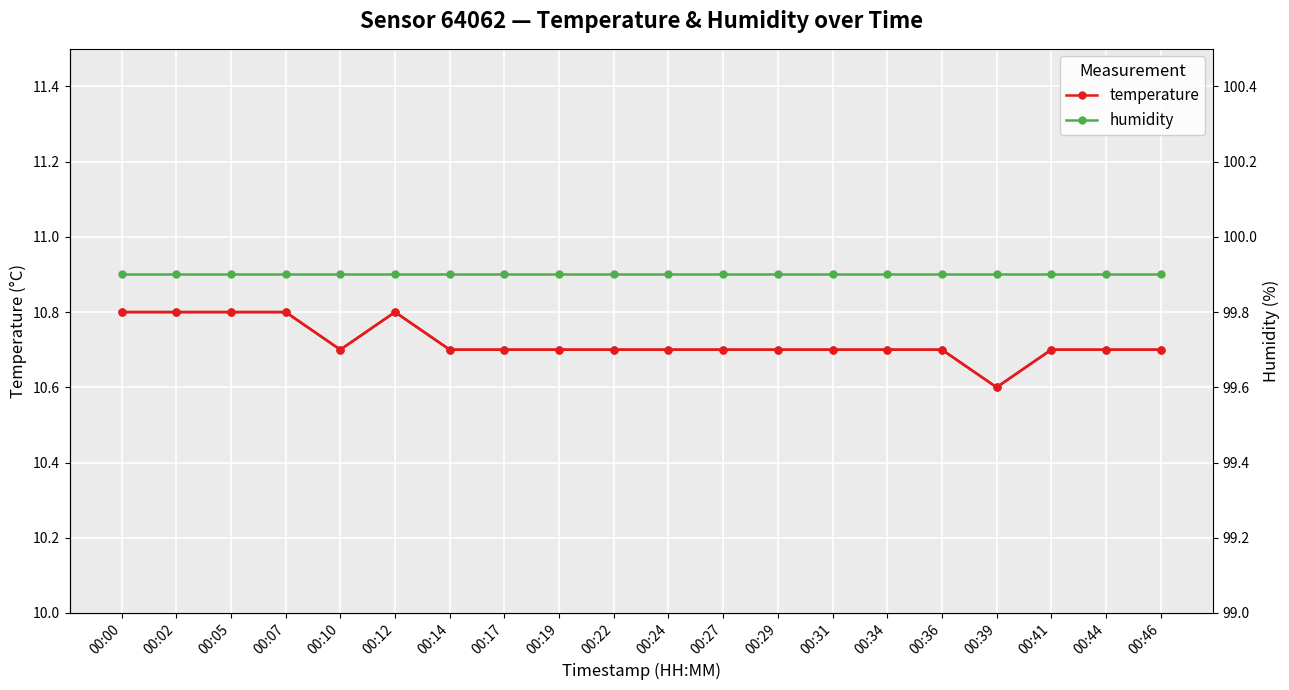

What is the value of the temperature point at the 4th from the left?

10.8